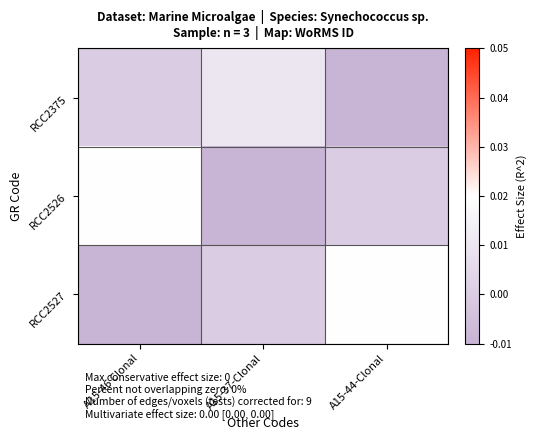

Which label corresponds to the largest value in the chart?

A15-46 Clonal